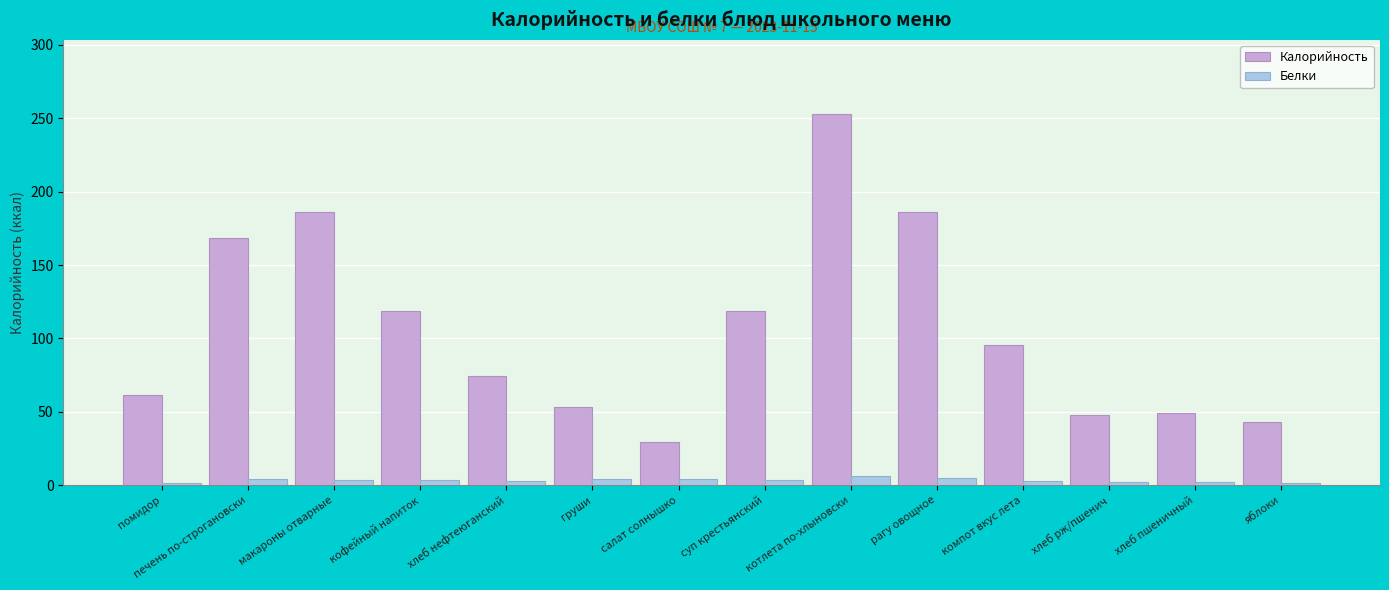

List the series in order of their peak value, highest first.

Калорийность, Белки